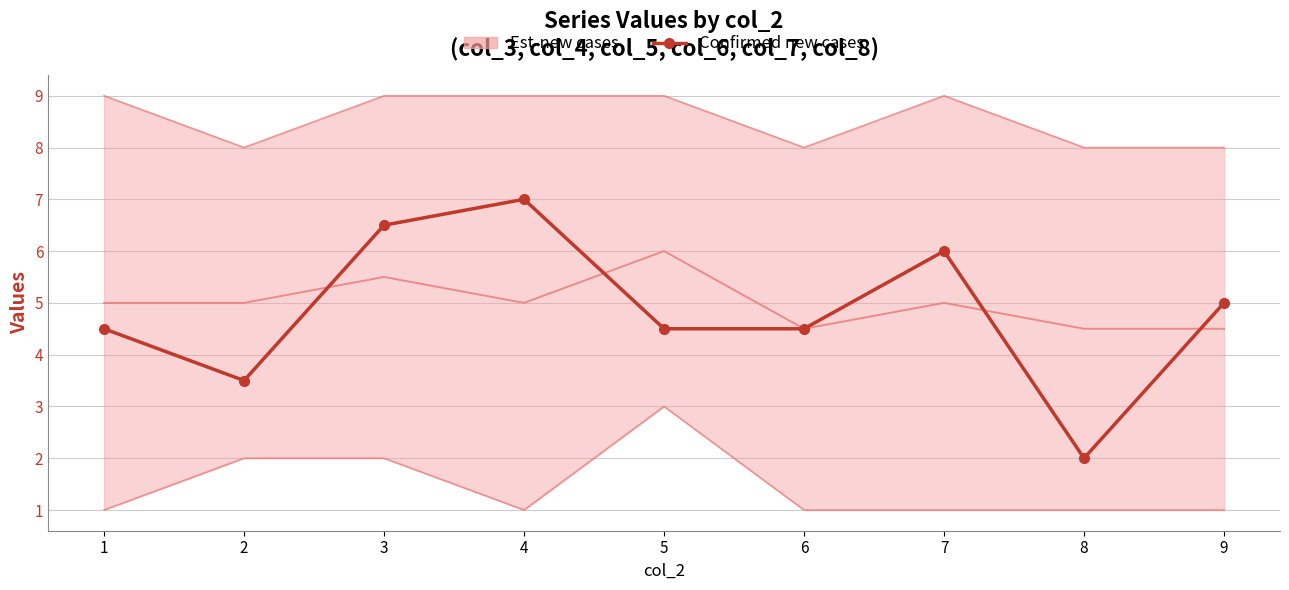

Which label corresponds to the largest value in the chart?

4